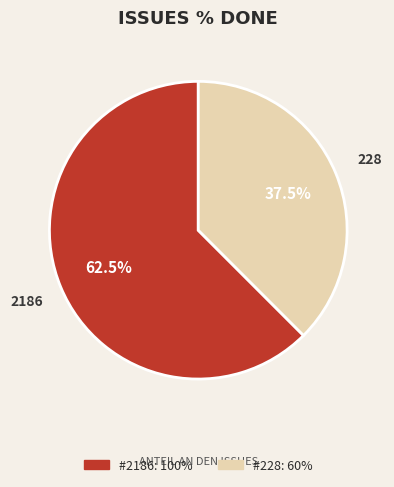

Which category has the smallest portion of the pie?

228